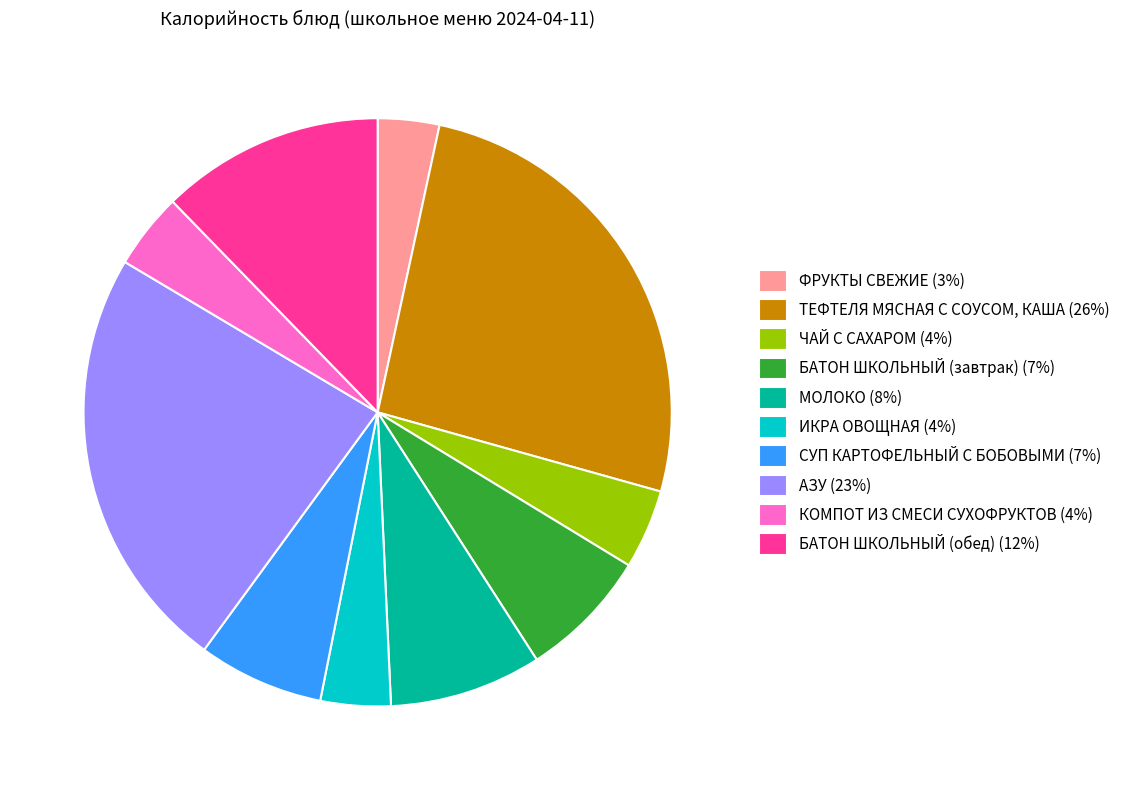

Which category has the biggest portion of the pie?

ТЕФТЕЛЯ МЯСНАЯ С СОУСОМ, КАША